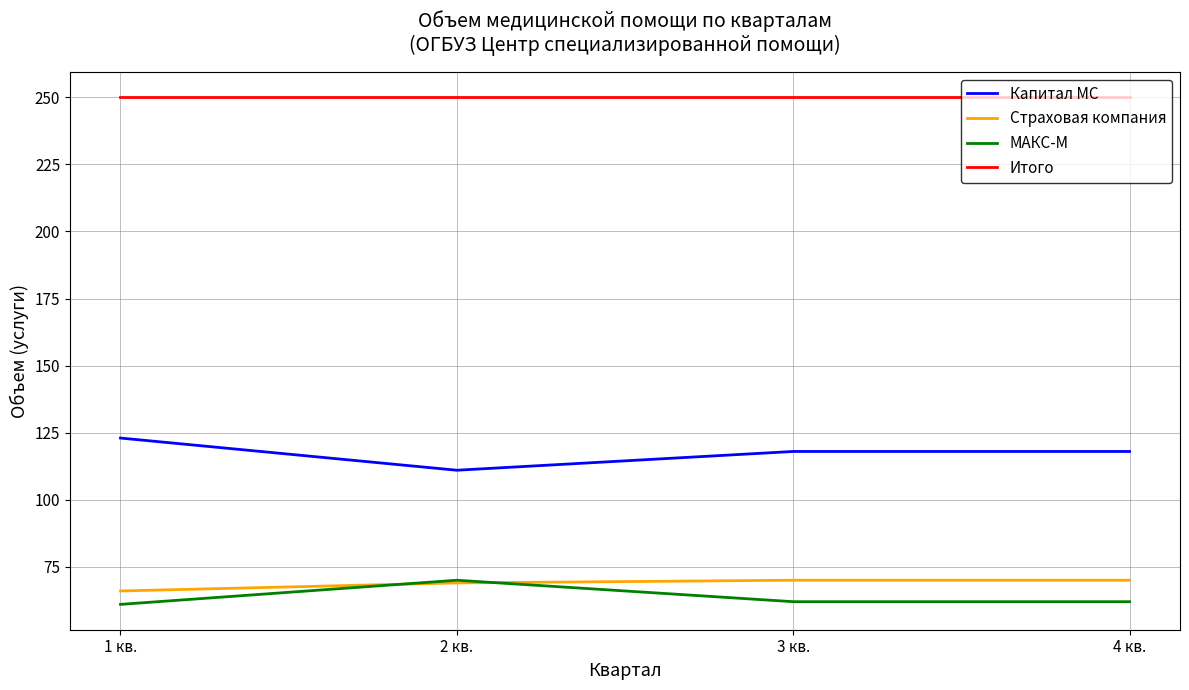

True or false: Итого and Капитал МС intersect in this chart.

False